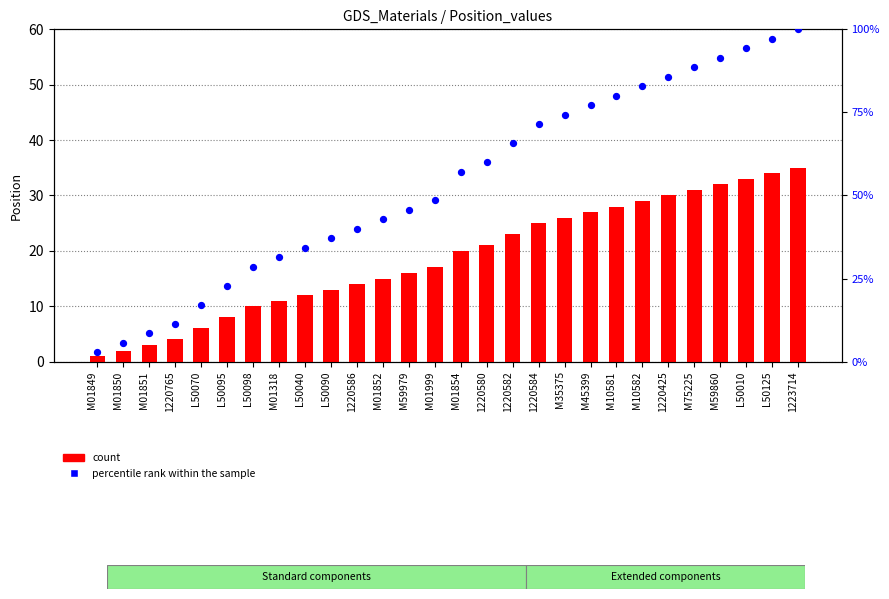

What is the total value across all series at M10581?

108.0